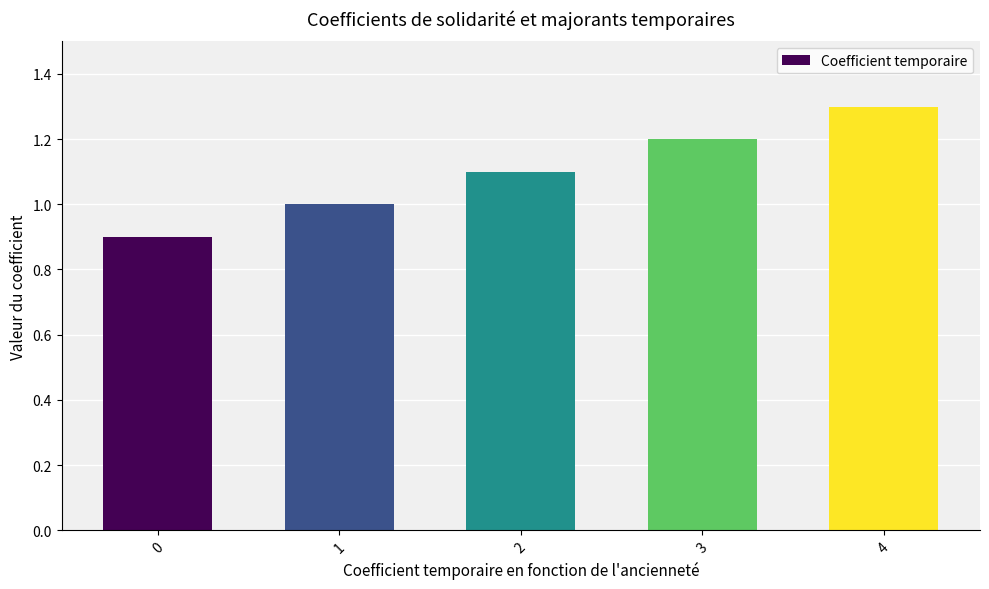

Count the values in the range 1 to 2.

4